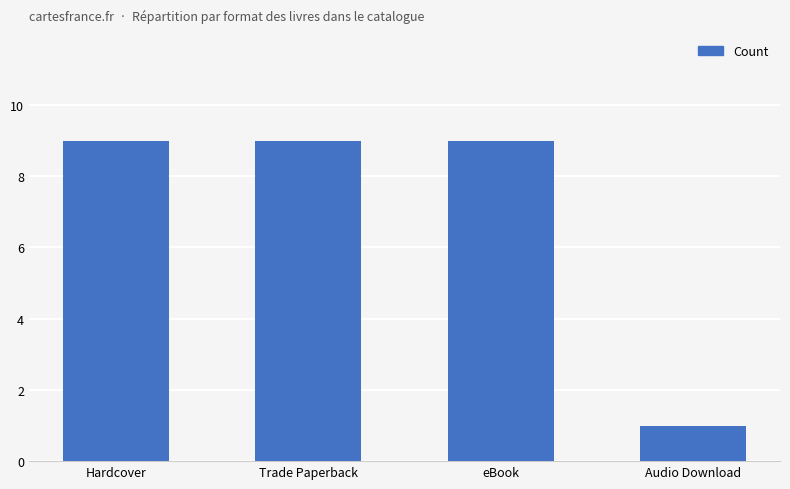

The value at Audio Download is 1. True or false?

True